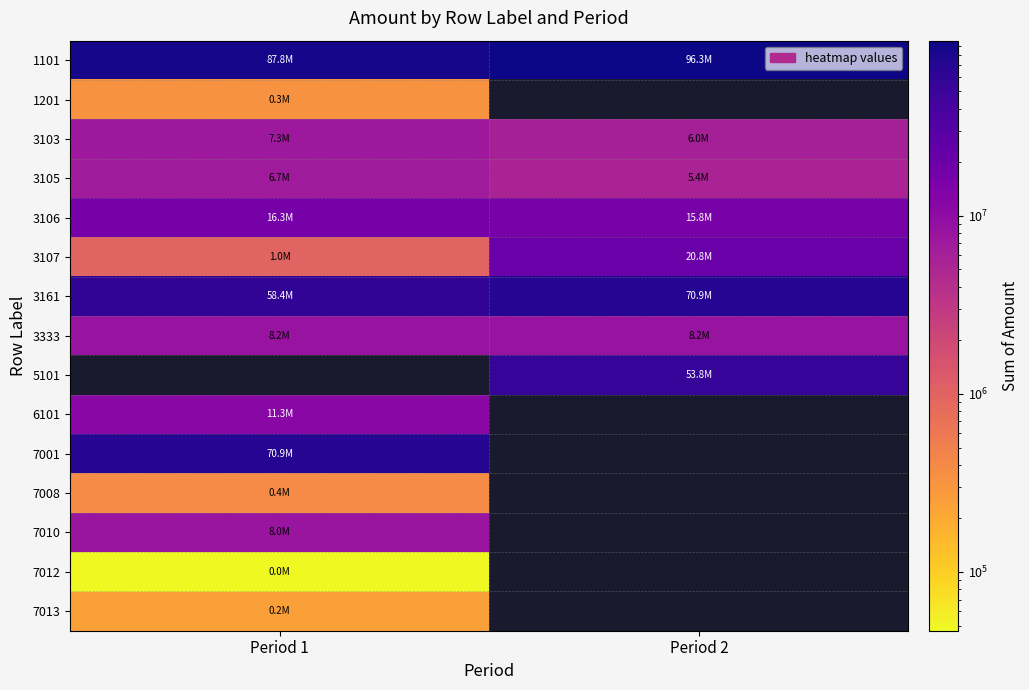

List the labels in order of 3333 value, smallest first.

Period 1, Period 2